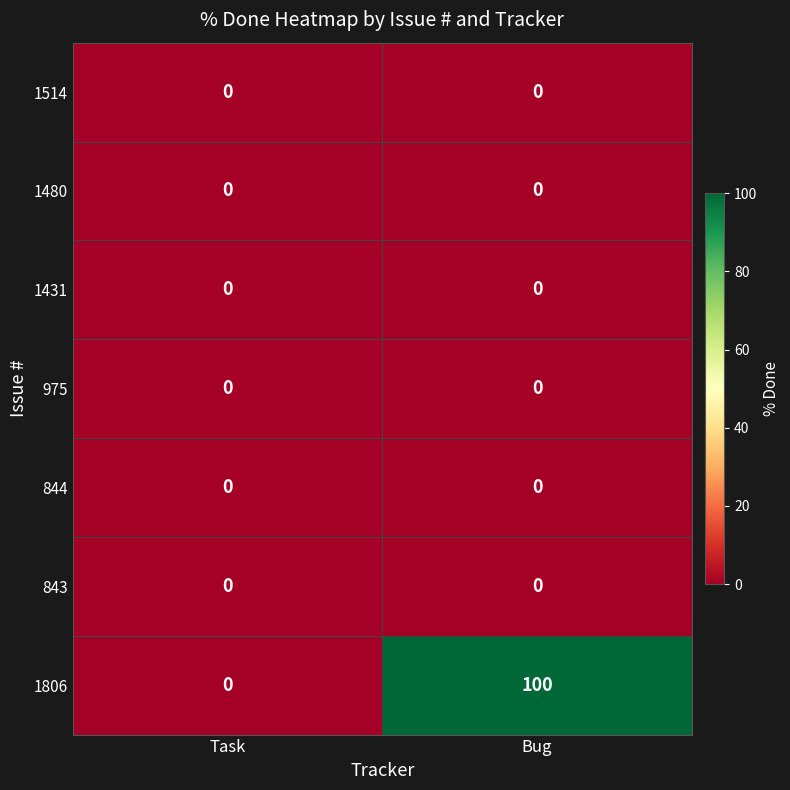

Reading left to right, extract all data points from this chart.

1514: 0	0
1480: 0	0
1431: 0	0
975: 0	0
844: 0	0
843: 0	0
1806: 0	100